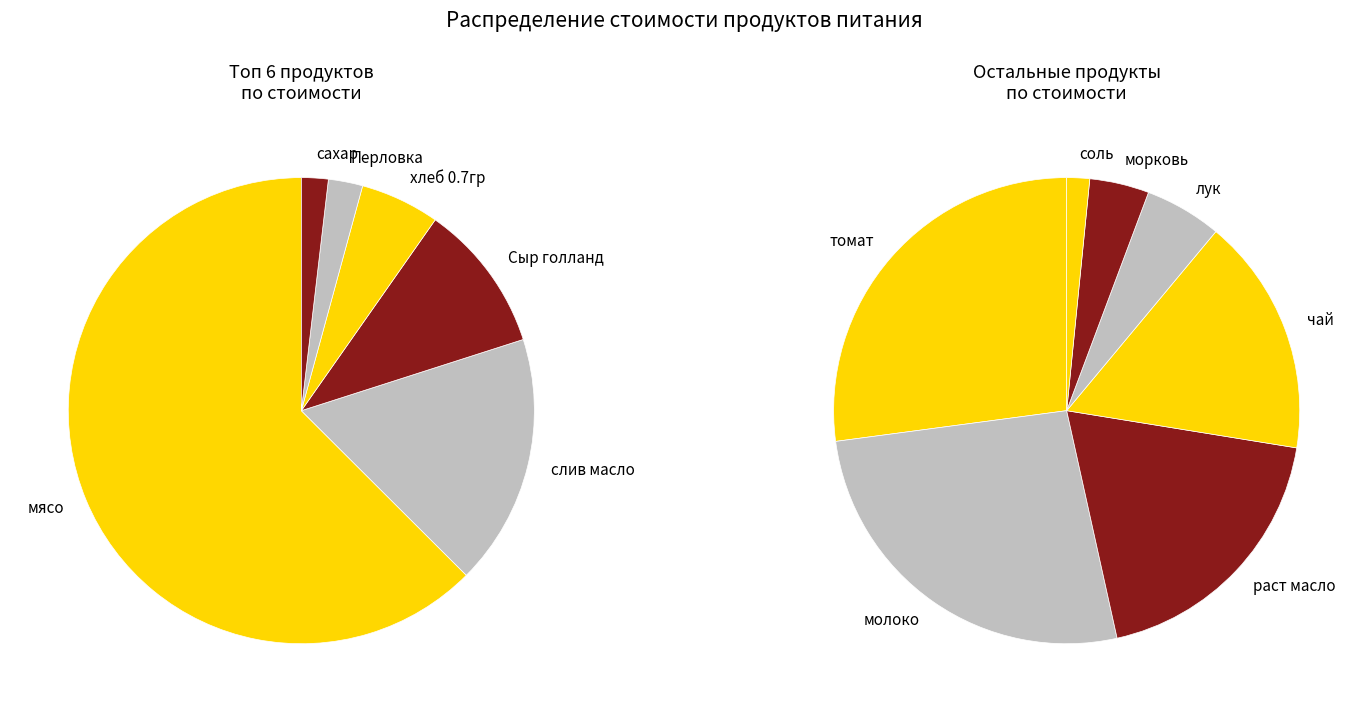

To the nearest percent, what is the difference between the хлеб 0.7гр and Сыр голланд slice percentages?

5%